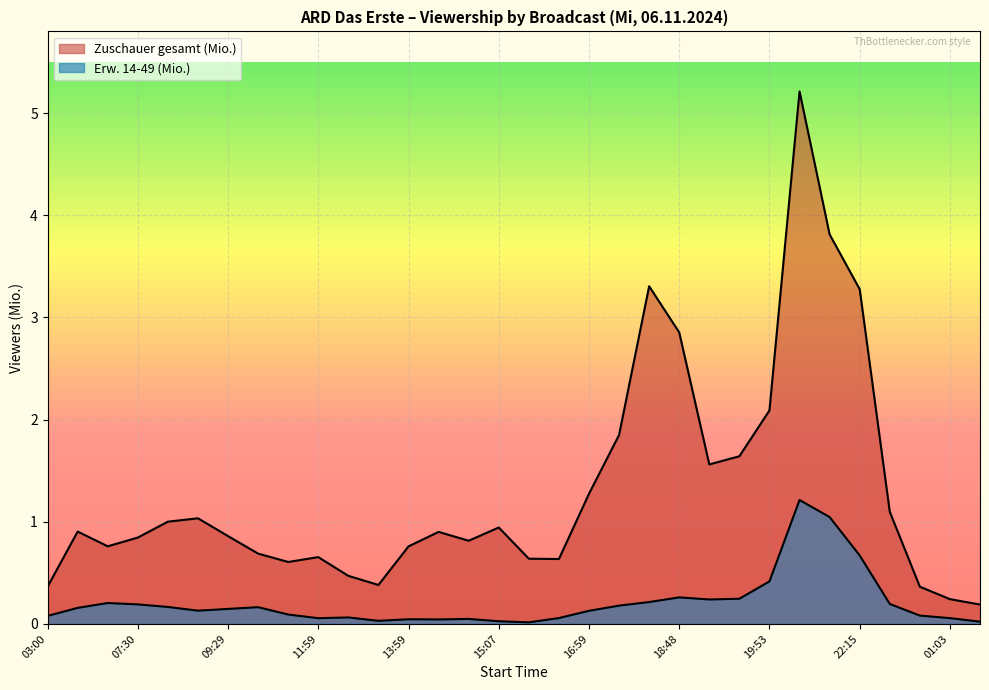

What is the label of the 10th point from the right?

19:42